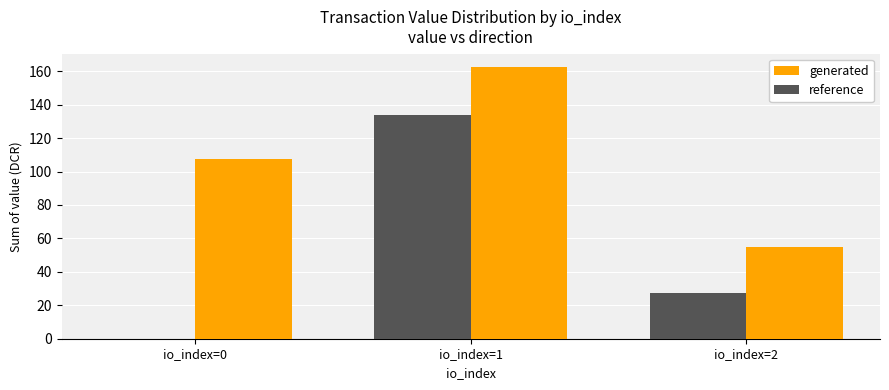

Are the bars horizontal?

No